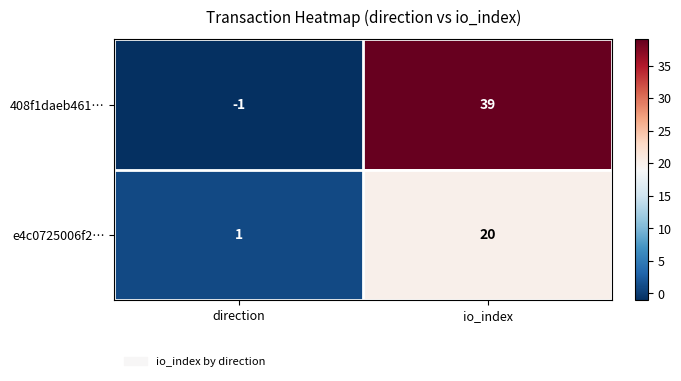

What value does the 408f1daeb461… series have at io_index, to the nearest 5?

40